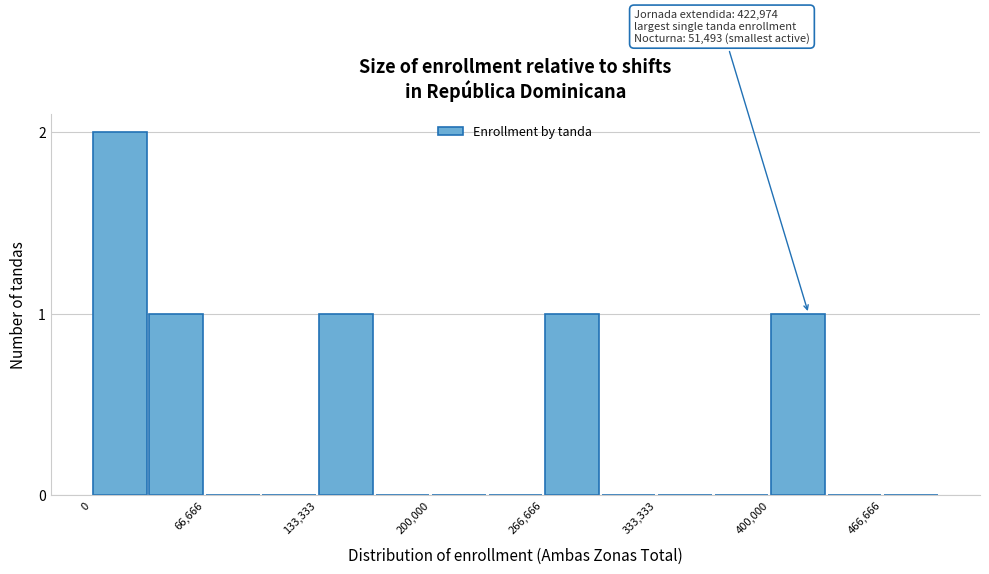

Read against the x-axis, roughly where is the centre of the tallest bar?

20000